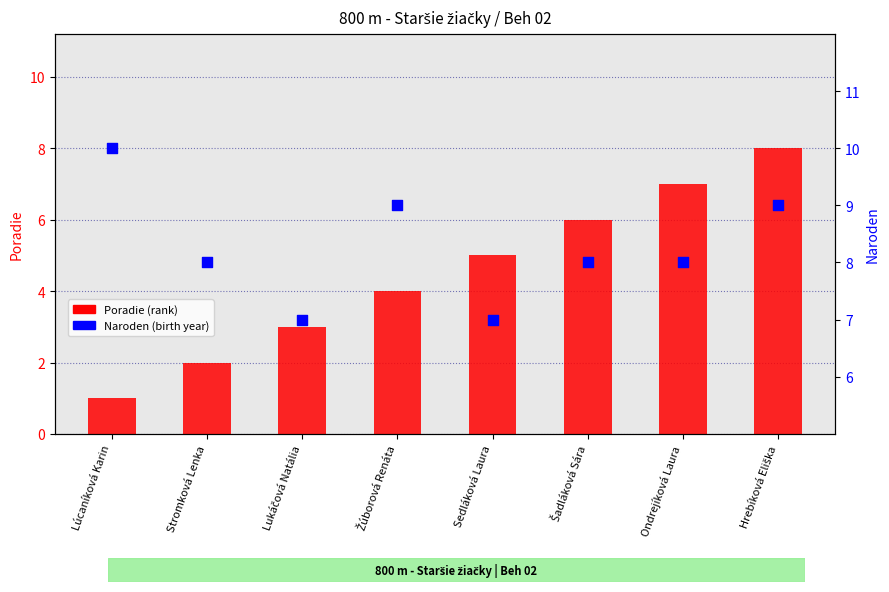

Which series contains the lowest Y value?

Poradie (rank)